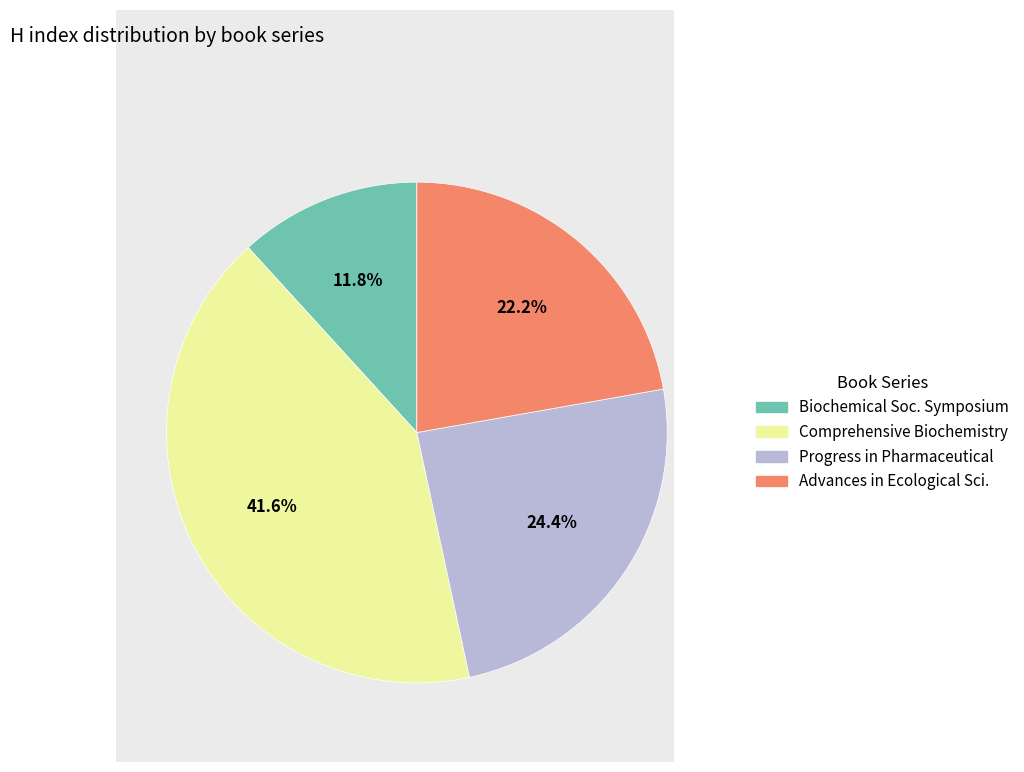

Does any single category account for the majority?

No